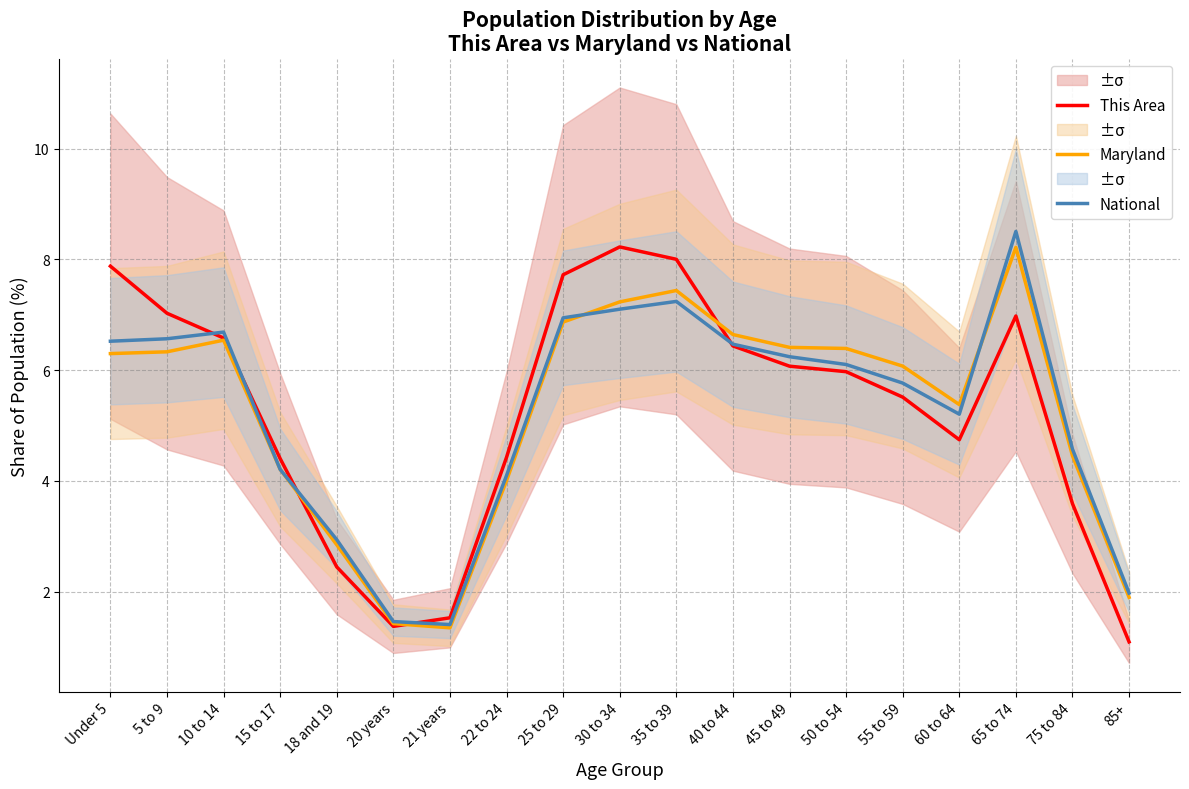

What is the label of the 8th point from the left?

22 to 24